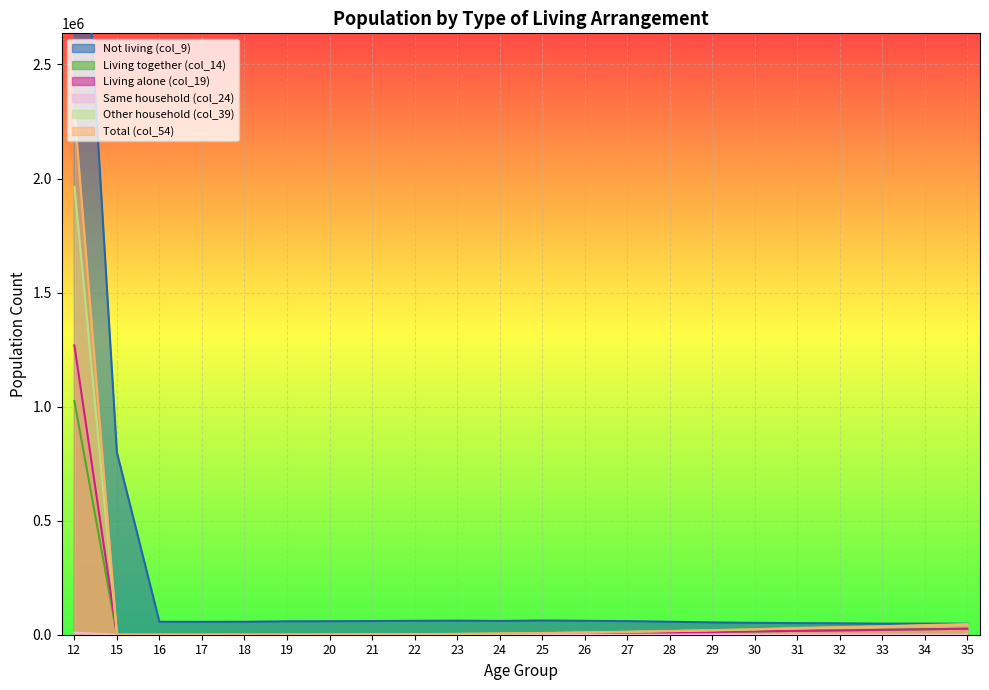

True or false: Living together (col_14) and Living alone (col_19) cross at least once.

False